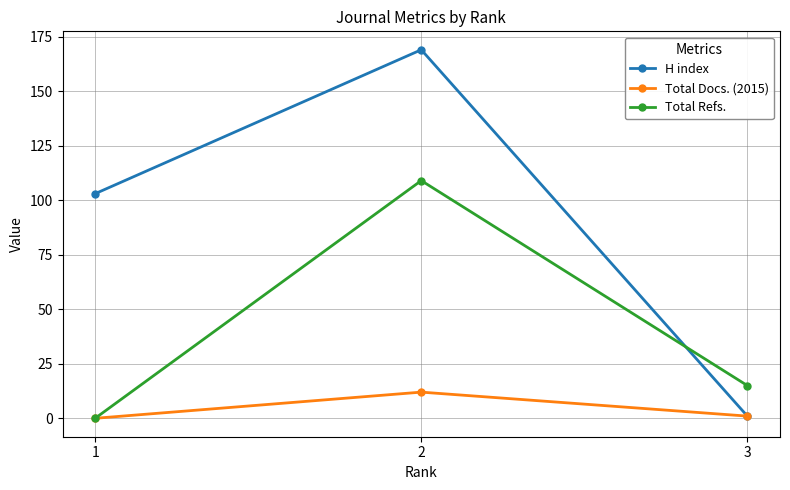

List the series in order of their peak value, highest first.

H index, Total Refs., Total Docs. (2015)